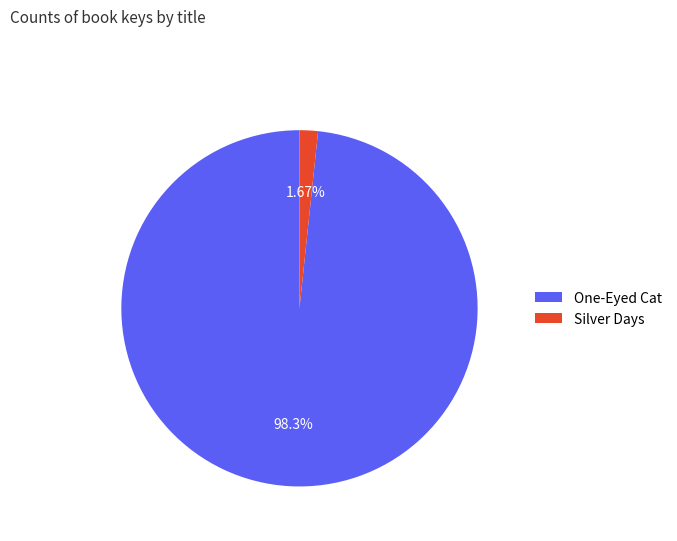

To the nearest percent, what percentage of the pie is Silver Days?

2%